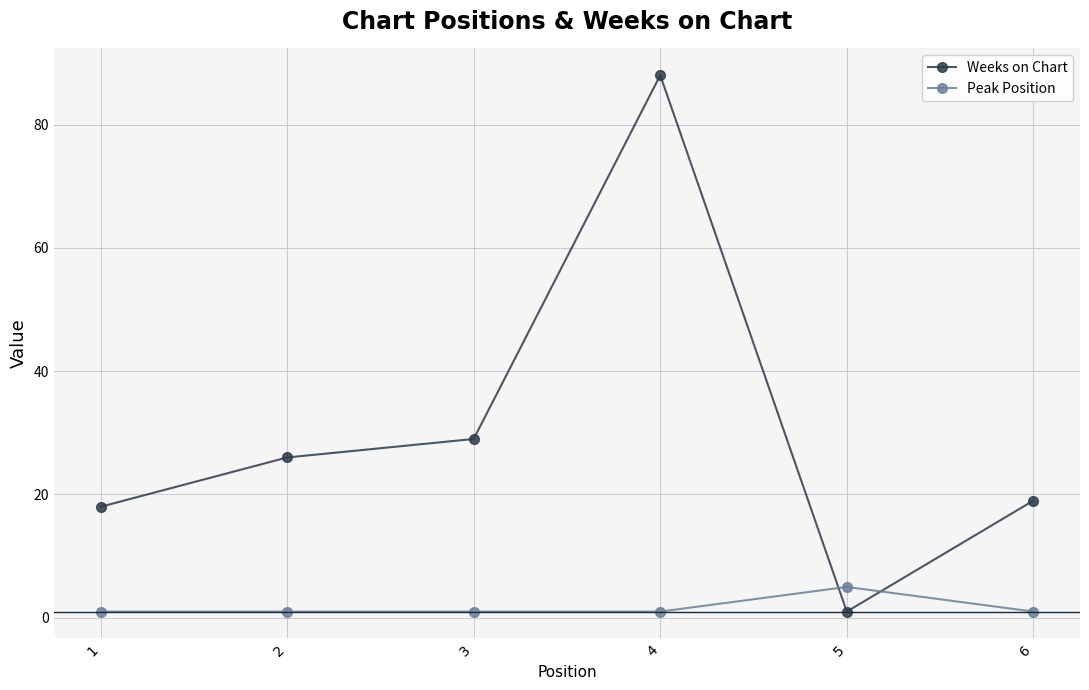

How many lines are shown in the chart?

2